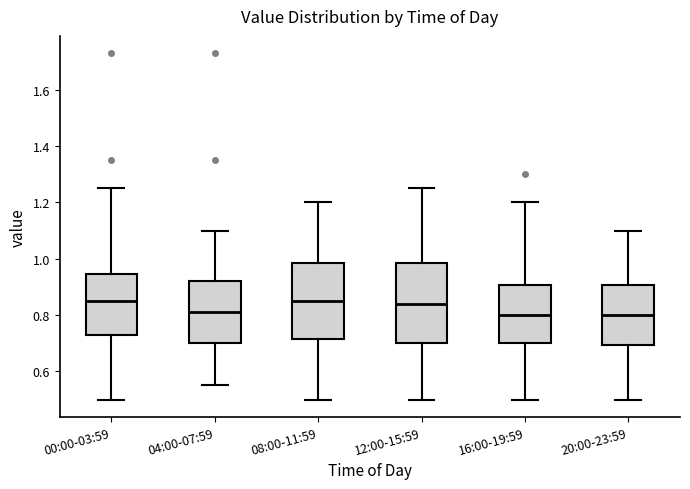

Where is the upper edge of the box for 08:00-11:59 on the y-axis? The values are not printed on the chart, so give them approximately, as read against the axis.

0.98